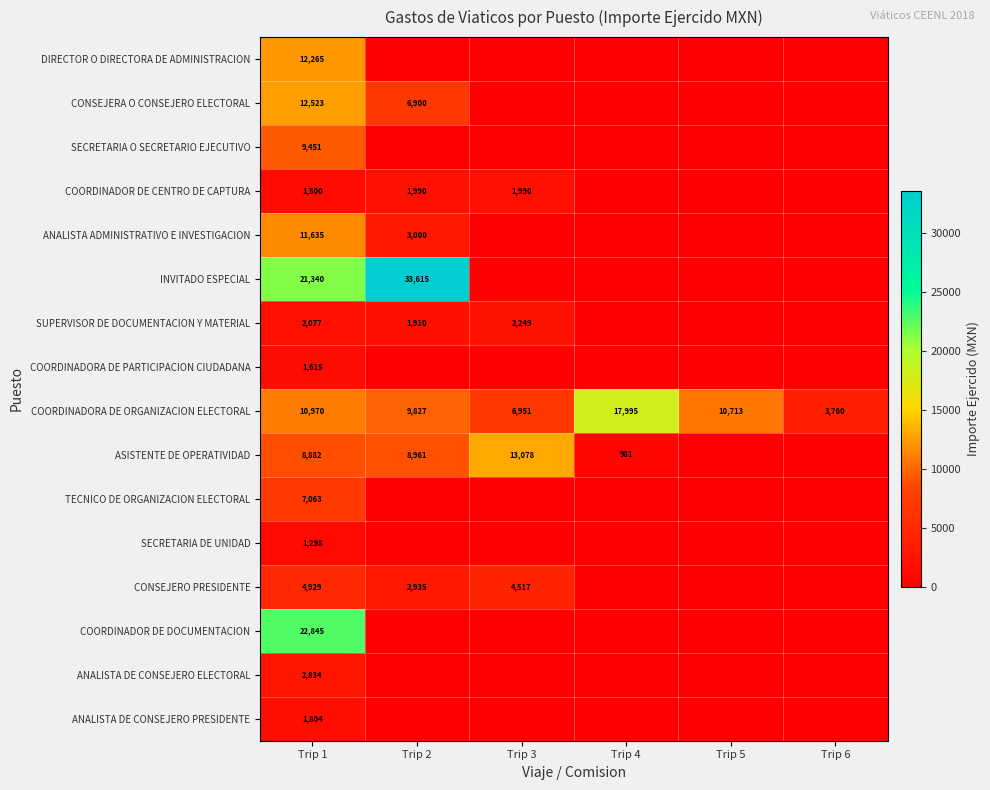

Is the value of CONSEJERA O CONSEJERO ELECTORAL at Trip 2 greater than the value of COORDINADOR DE CENTRO DE CAPTURA at Trip 1?

Yes